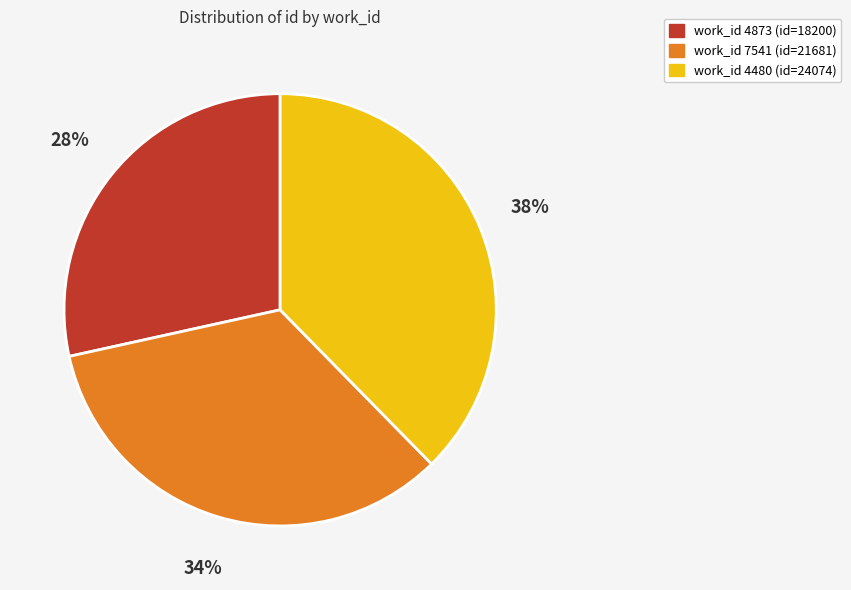

Is there a majority slice in this chart?

No